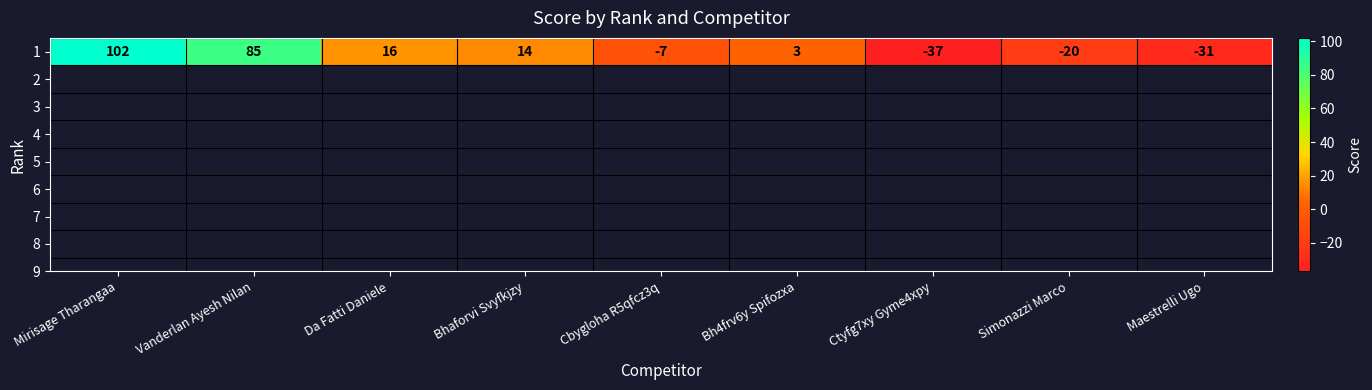

List the labels in order of value, largest first.

Mirisage Tharangaa, Vanderlan Ayesh Nilan, Da Fatti Daniele, Bhaforvi Svyfkjzy, Bh4frv6y Spifozxa, Cbygloha R5qfcz3q, Simonazzi Marco, Maestrelli Ugo, Ctyfg7xy Gyme4xpy